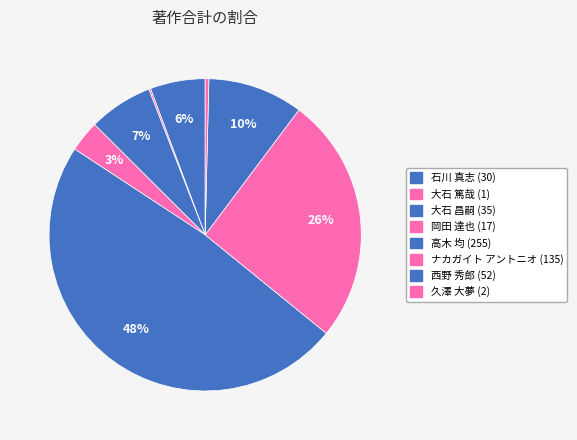

Which category has the smallest portion of the pie?

大石 篤哉